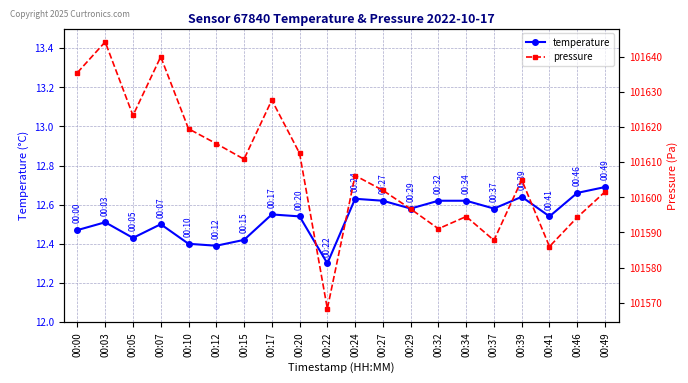

Reading left to right, list all the values displayed in this chart.

temperature: 00:00=12.5	00:03=12.5	00:05=12.4	00:07=12.5	00:10=12.4	00:12=12.4	00:15=12.4	00:17=12.6	00:20=12.5	00:22=12.3	00:24=12.6	00:27=12.6	00:29=12.6	00:32=12.6	00:34=12.6	00:37=12.6	00:39=12.6	00:41=12.5	00:46=12.7	00:49=12.7
pressure: 00:00=101635.4	00:03=101644.2	00:05=101623.2	00:07=101639.9	00:10=101619.5	00:12=101615.2	00:15=101610.8	00:17=101627.6	00:20=101612.5	00:22=101568.3	00:24=101606.2	00:27=101602.0	00:29=101596.7	00:32=101591.1	00:34=101594.5	00:37=101587.8	00:39=101604.9	00:41=101586.0	00:46=101594.3	00:49=101601.6